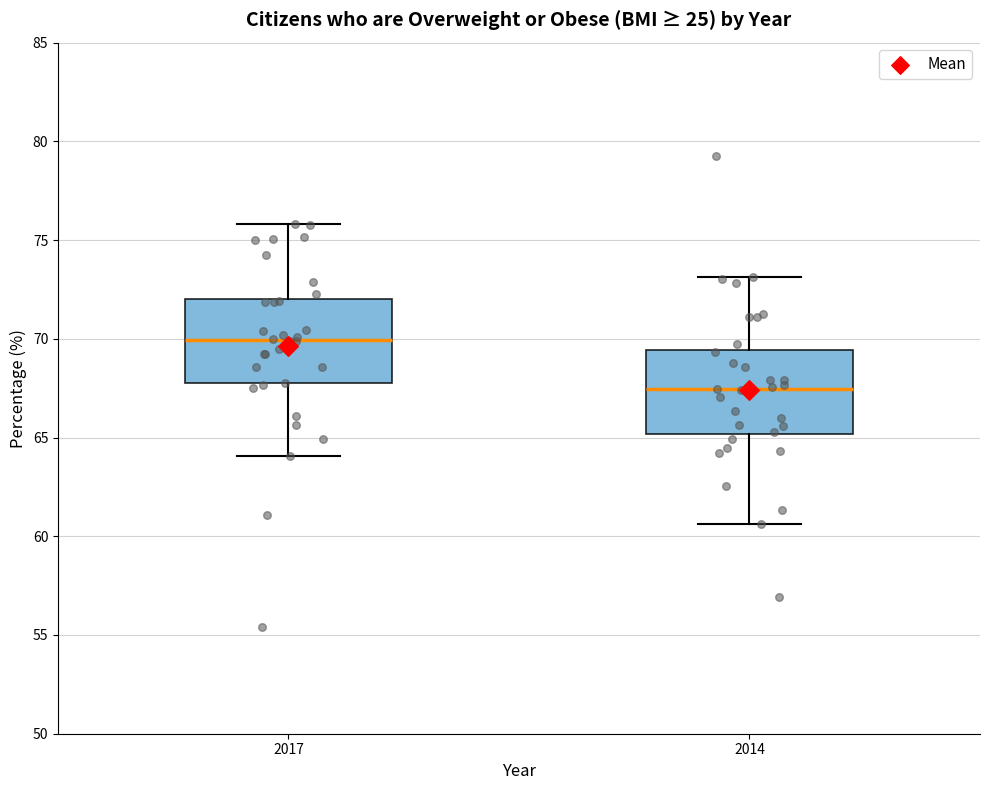

Reading left to right, read every box against the y-axis: the position of its median line, the range the box covers, and the ends of its whiskers. The values are not printed on the chart, so give them approximately, as read against the axis.

2017: median 70.0, box 67.5 to 72.0, whiskers 64.0 to 76.0
2014: median 67.5, box 65.0 to 69.5, whiskers 60.5 to 73.0